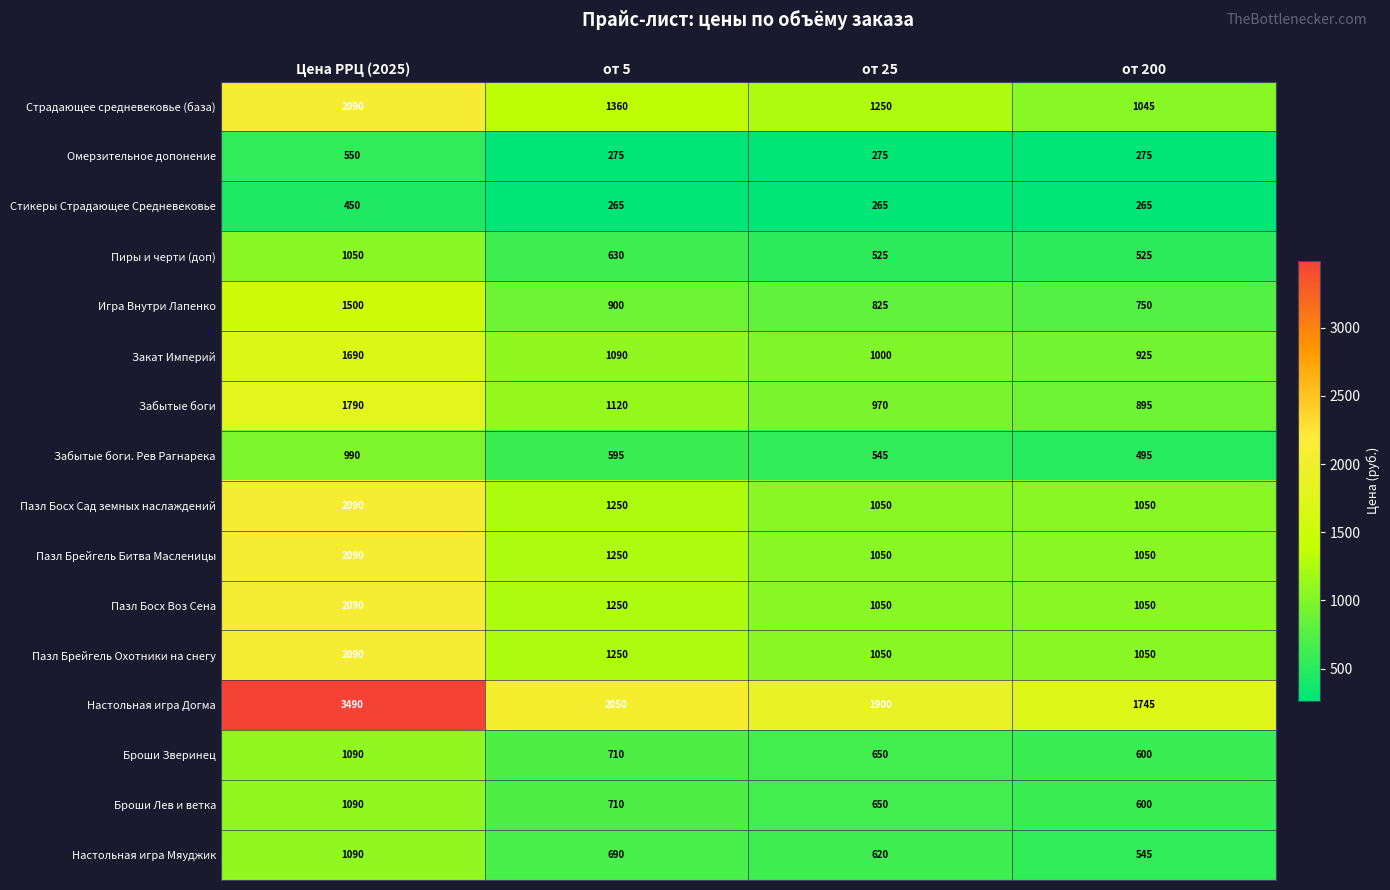

Where does the Пиры и черти (доп) series first go above 630?

Цена РРЦ (2025)